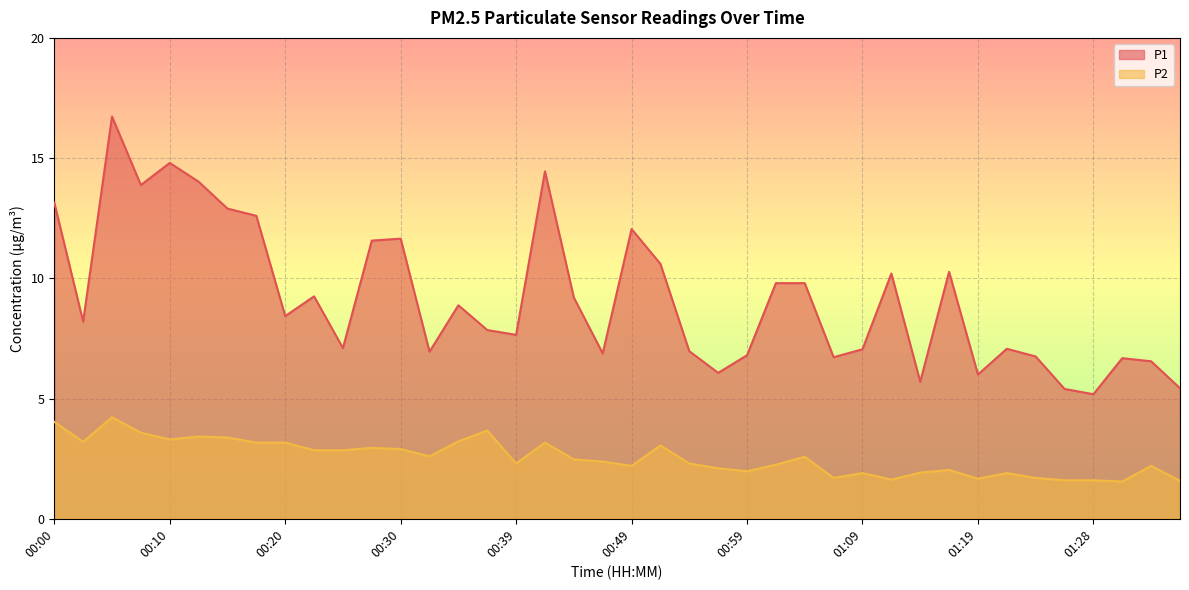

How many distinct data groups are displayed?

2